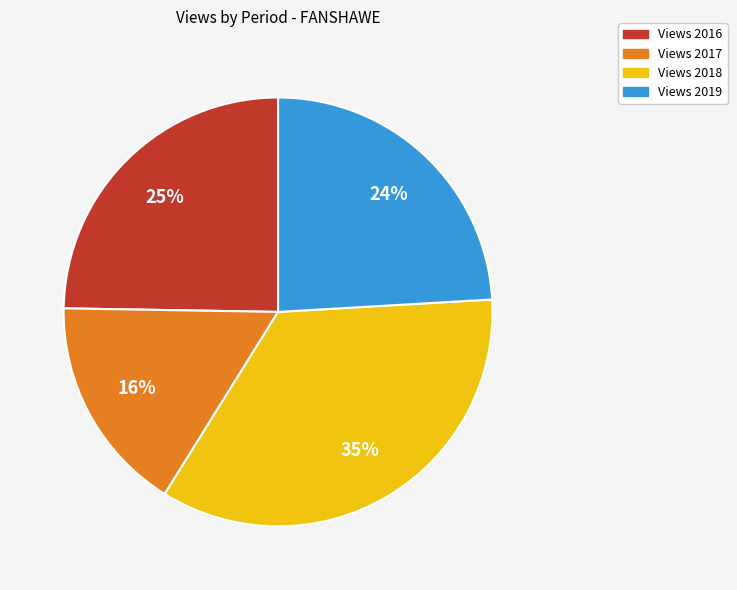

Which category has the biggest portion of the pie?

Views 2018